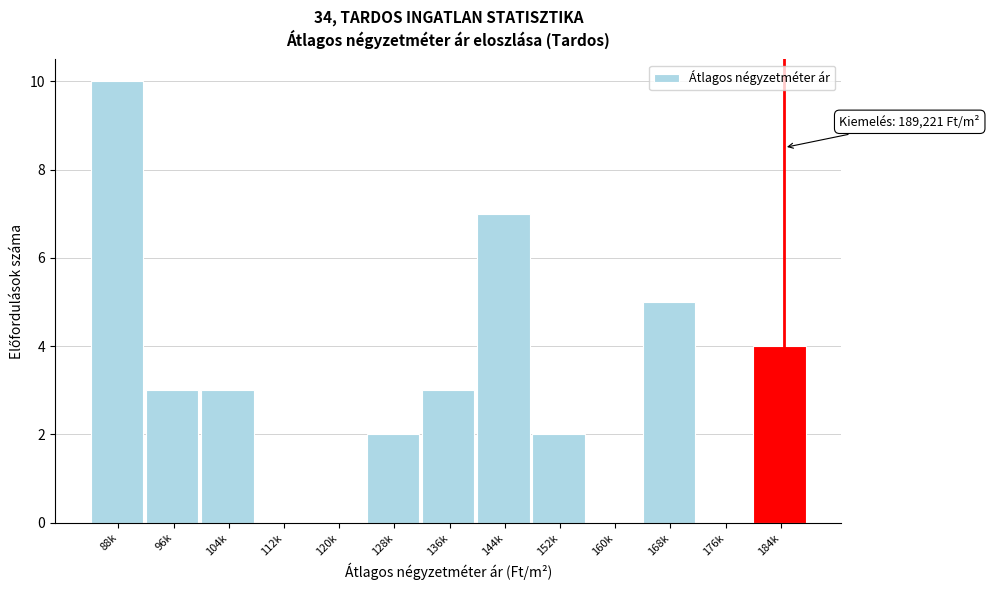

Reading left to right, list all the values displayed in this chart.

88k=10	96k=3	104k=3	112k=0	120k=0	128k=2	136k=3	144k=7	152k=2	160k=0	168k=5	176k=0	184k=4